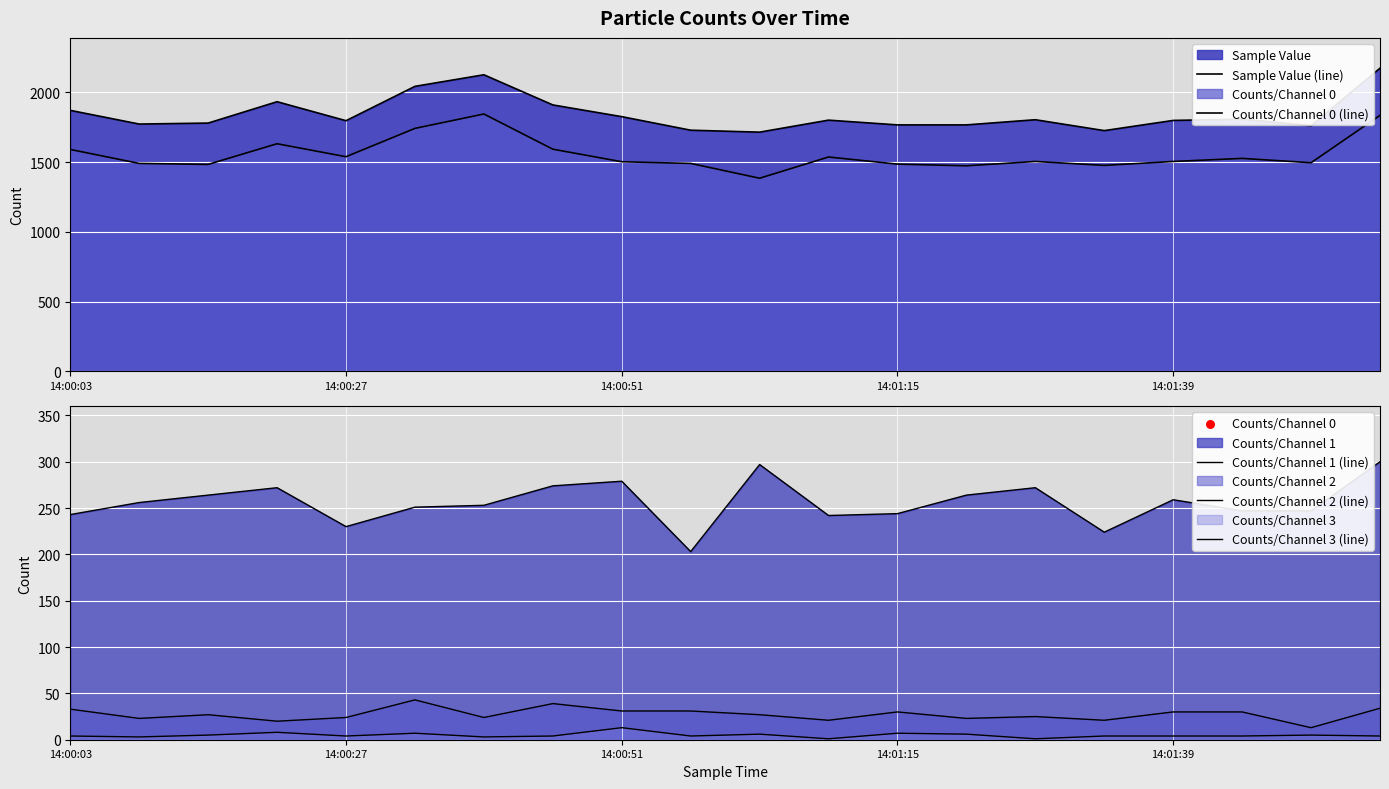

Which series has the largest total across all categories?

Sample Value (line)